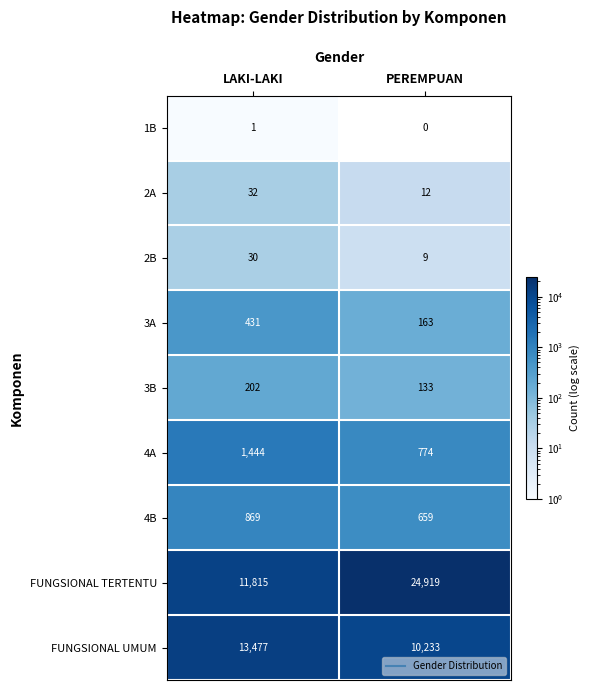

Between LAKI-LAKI and PEREMPUAN, which series saw the biggest shift?

FUNGSIONAL TERTENTU